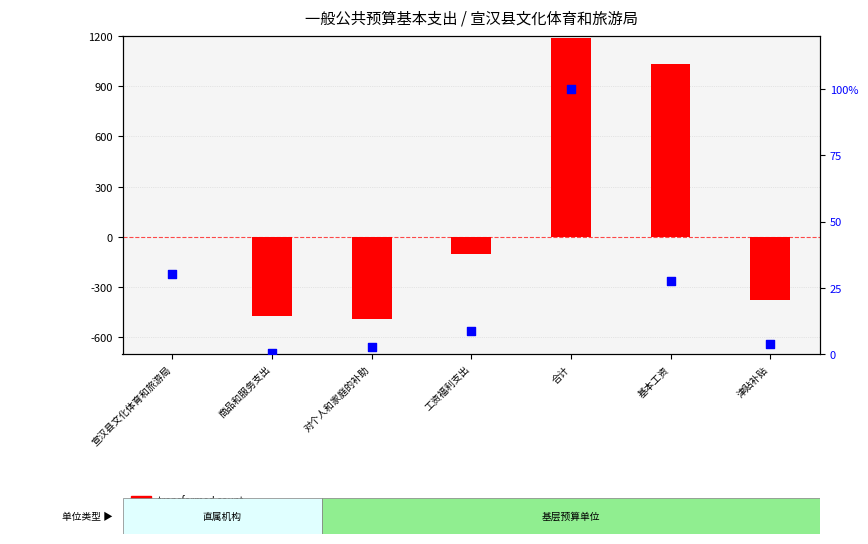

Is the value of transformed count at 基本工资 greater than the value of percentile rank within the sample at 商品和服务支出?

Yes